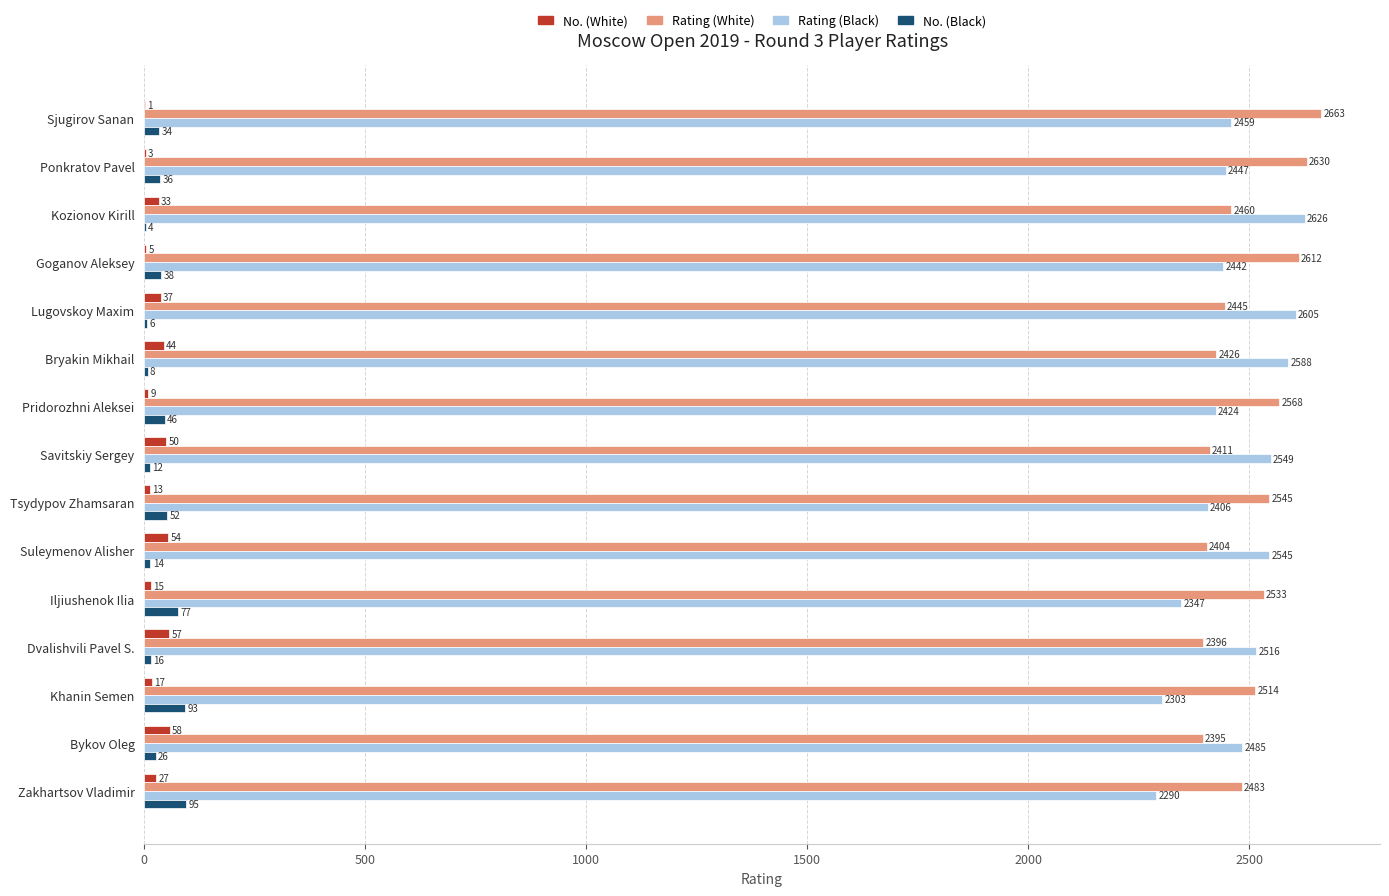

At which category is the sum across all series the highest?

Sjugirov Sanan